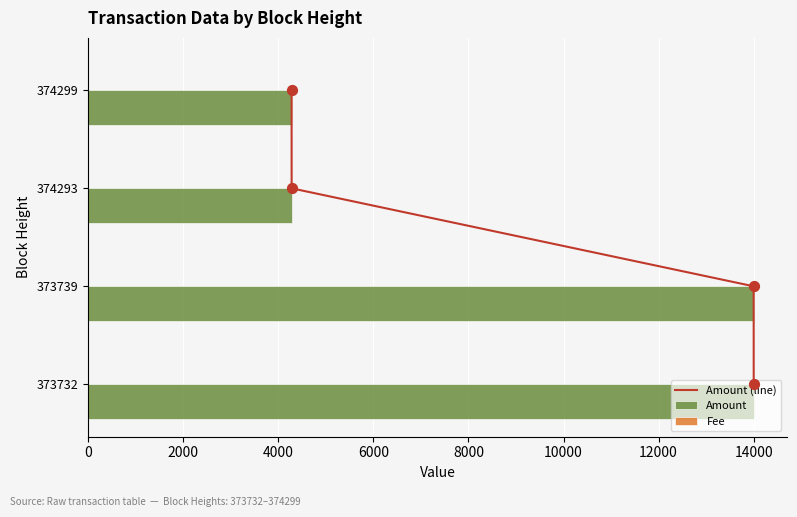

Which series has the largest Y range (max minus min)?

Amount